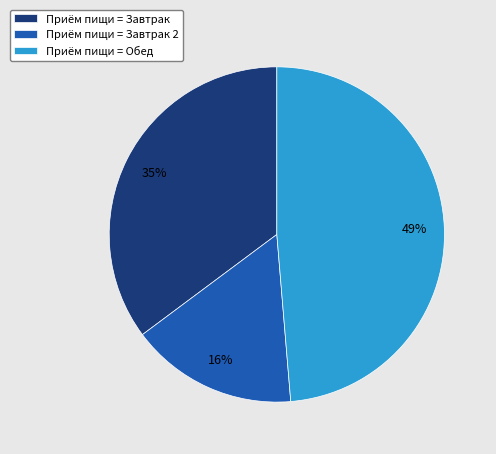

Does Приём пищи = Обед represent more than half of the total?

No